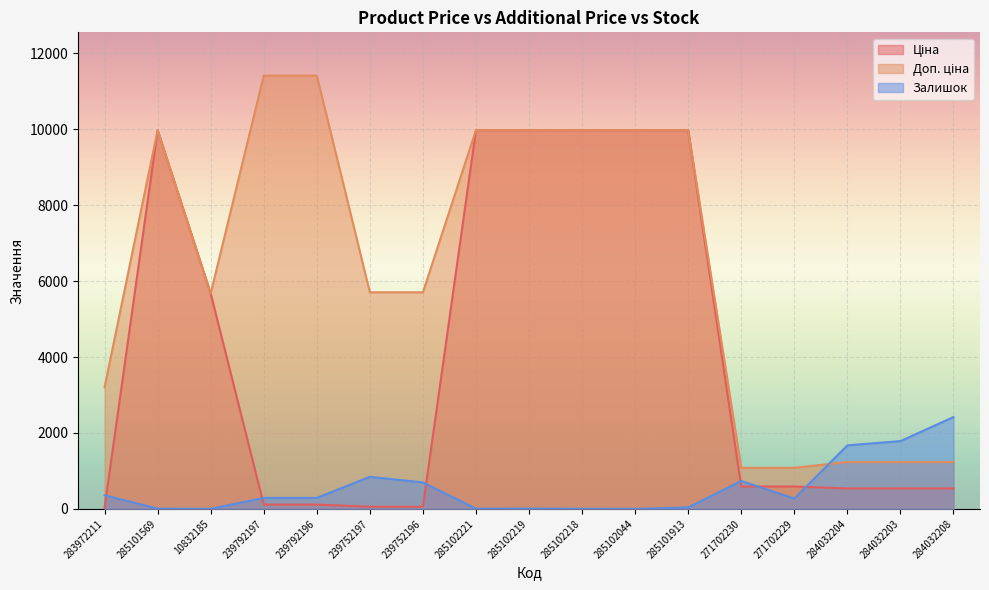

At which category does Залишок reach its first local valley?

10832185